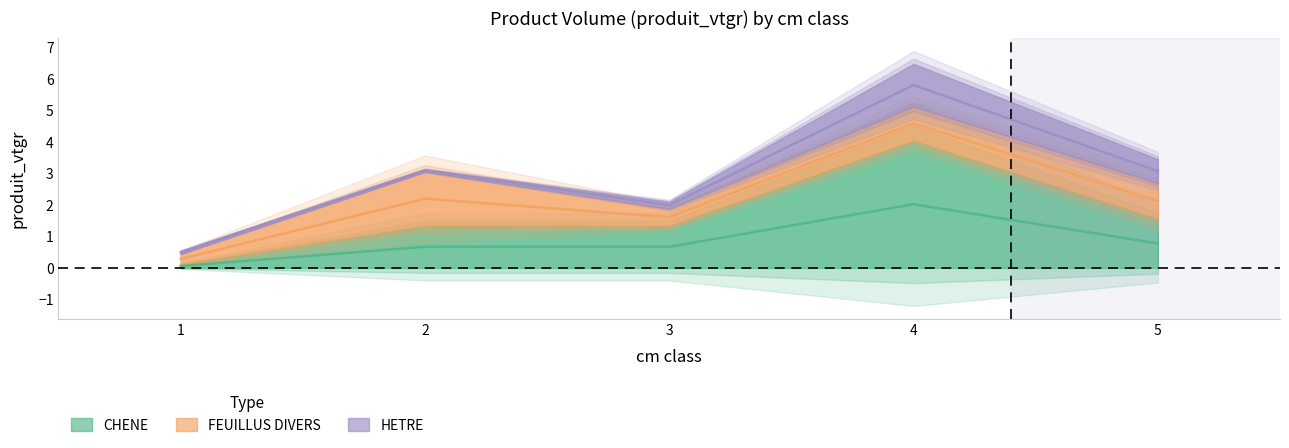

Is it true that HETRE equals 0.4 at 3?

False